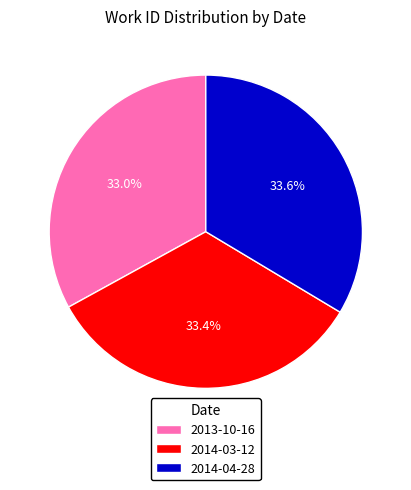

True or false: 2014-04-28 accounts for 45% of the total.

False